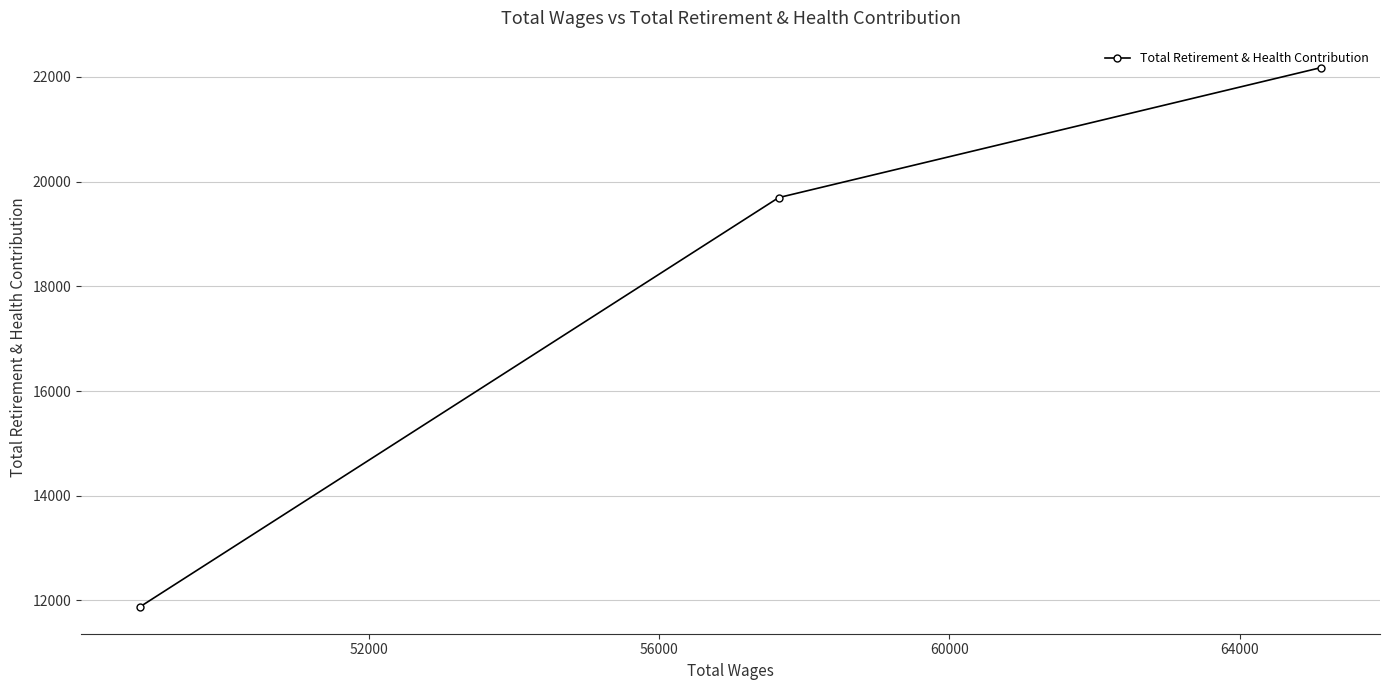

What is the greatest value displayed?

22178